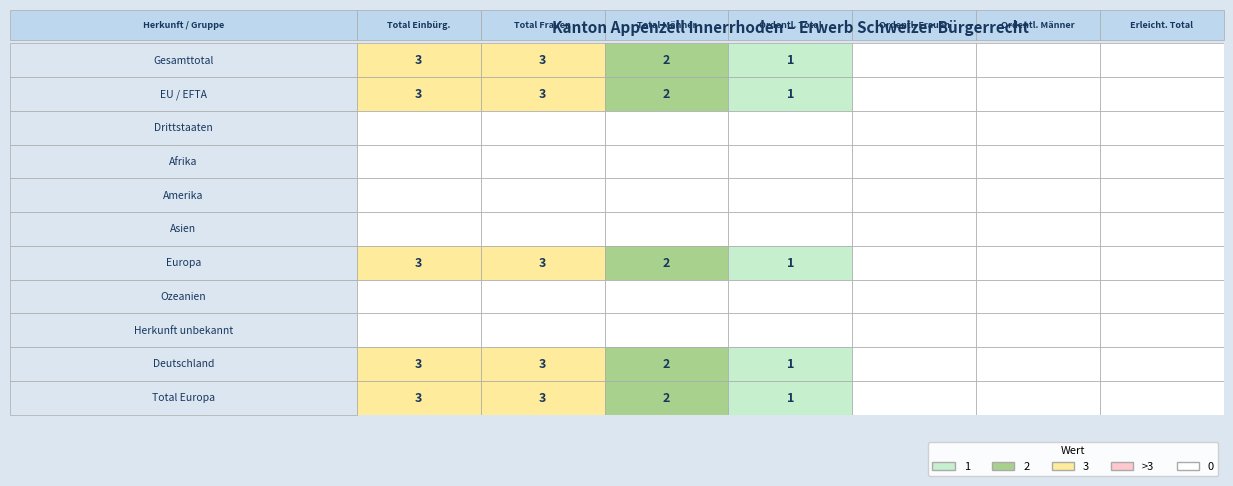

Which series has the largest range (max minus min)?

Gesamttotal